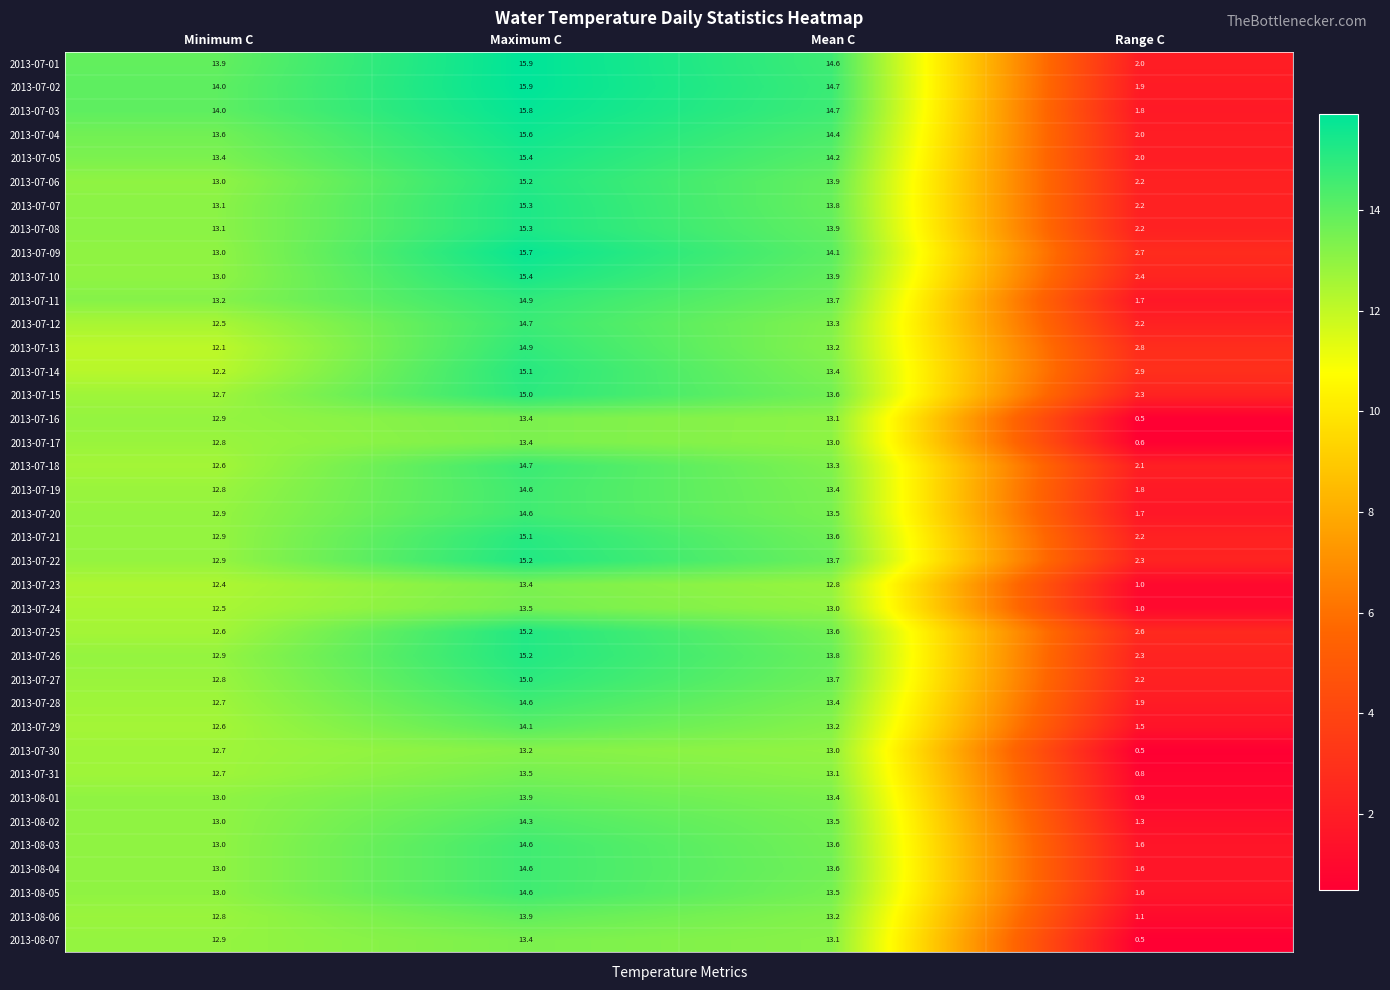

The 2013-07-30 series shows 13.0 at Mean C. True or false?

True